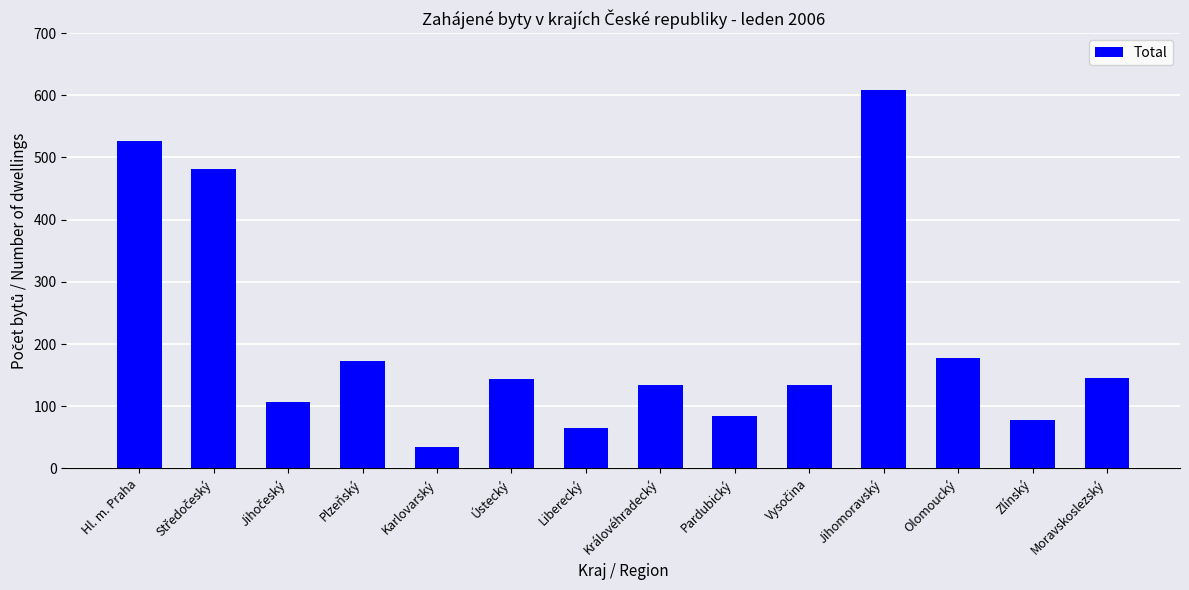

What is the difference between the maximum and minimum values?

574